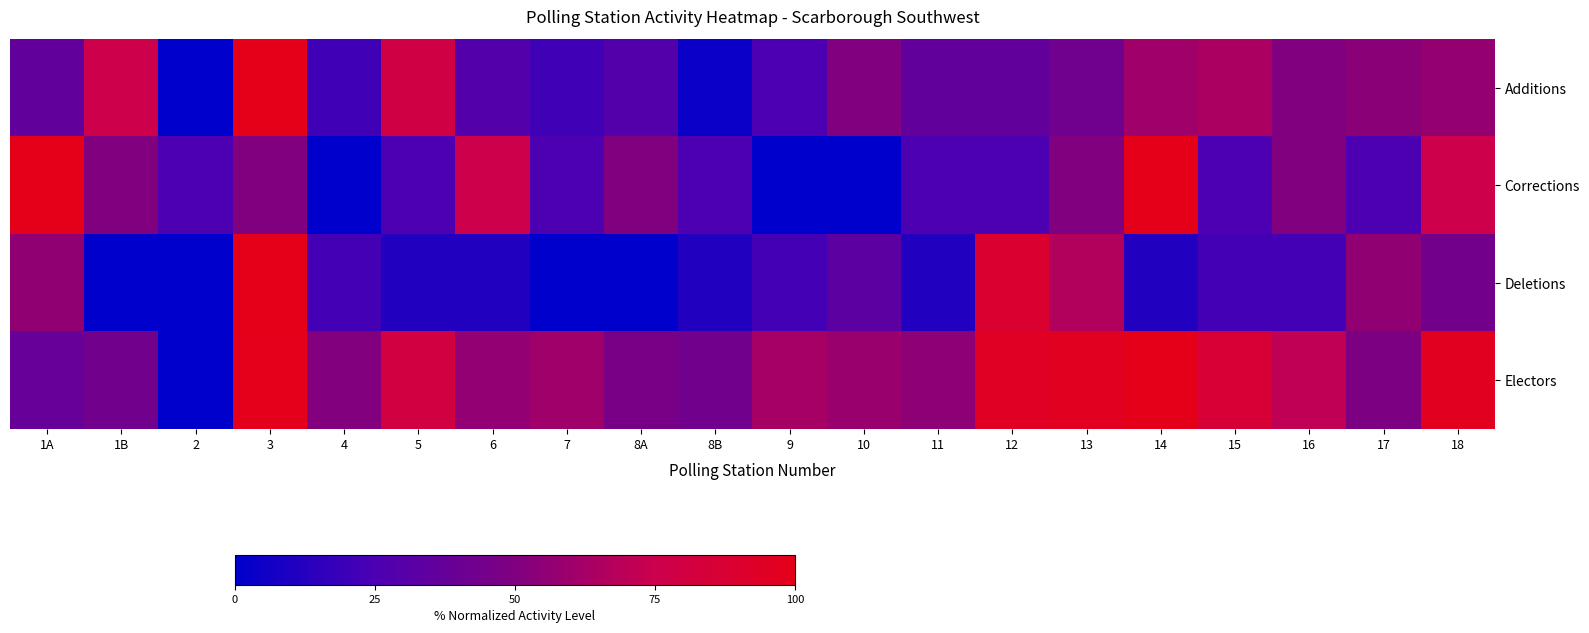

What is the greatest value displayed?

100.0